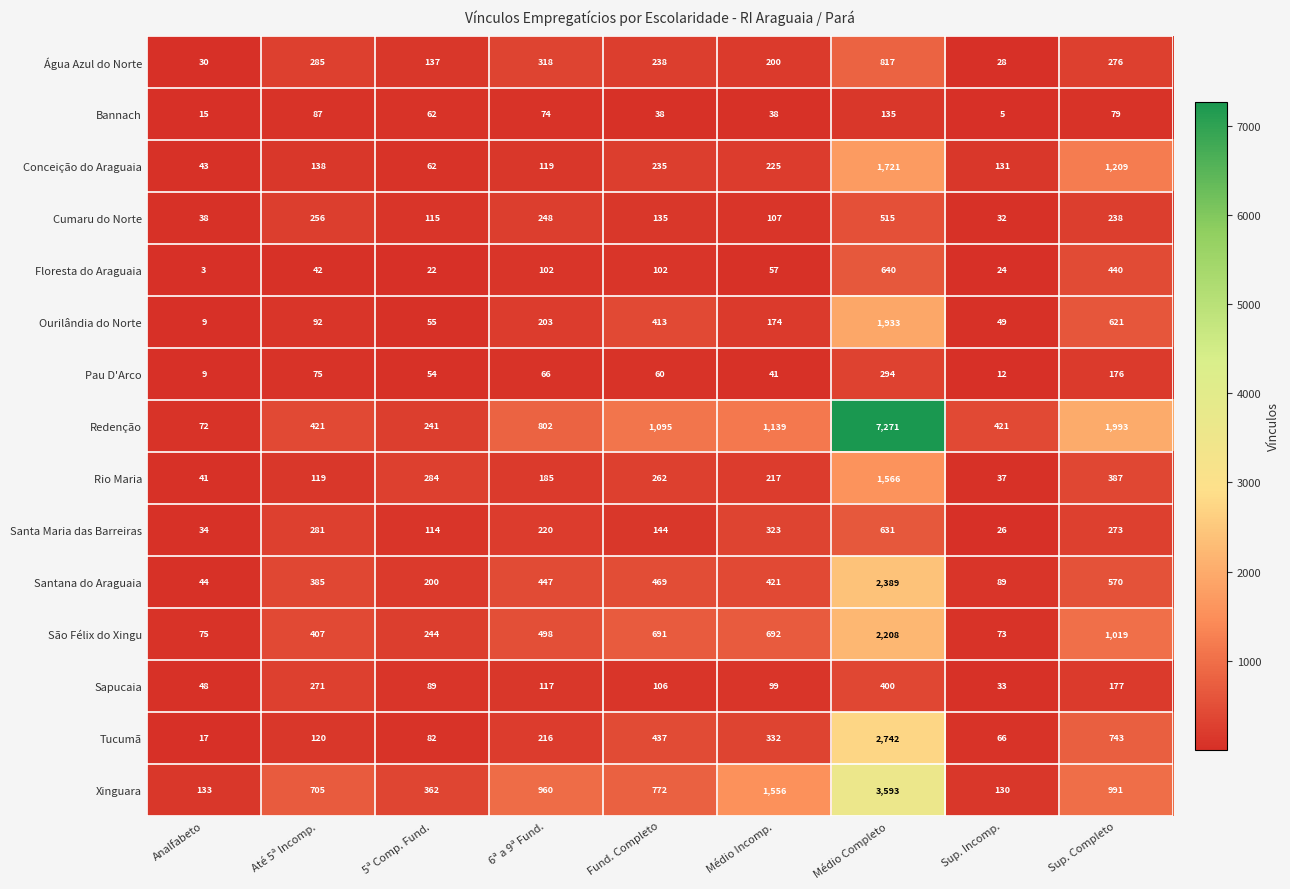

Is it true that Santana do Araguaia equals 2389 at Médio Completo?

True